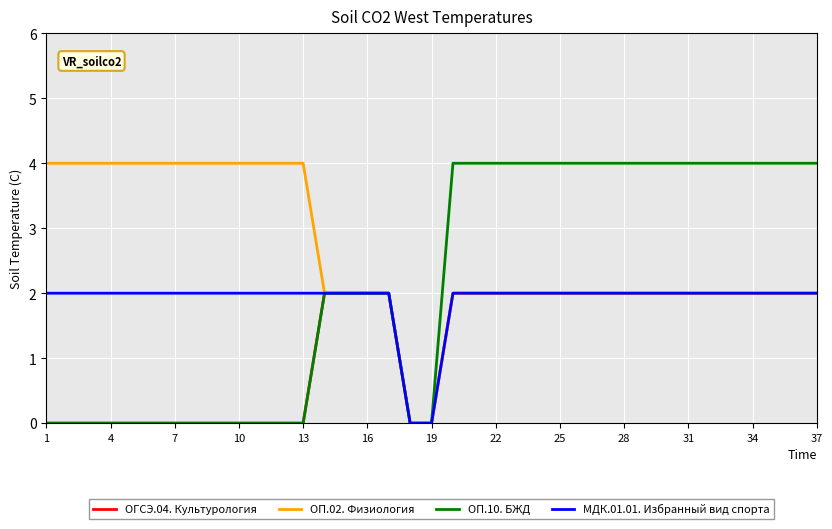

List the series in order of their overall mean, highest first.

ОП.02. Физиология, ОП.10. БЖД, МДК.01.01. Избранный вид спорта, ОГСЭ.04. Культурология